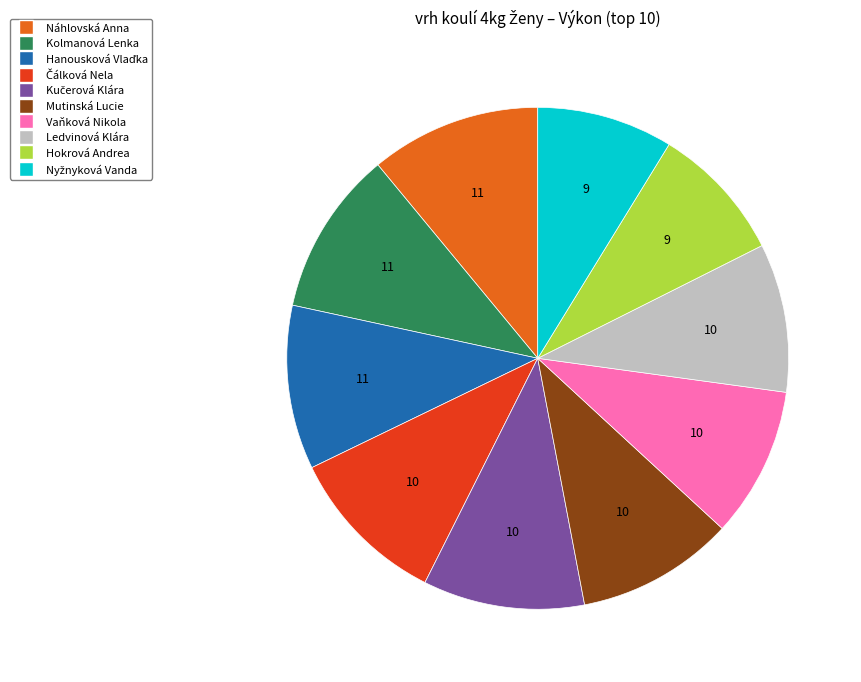

How many slices are in this pie chart?

10